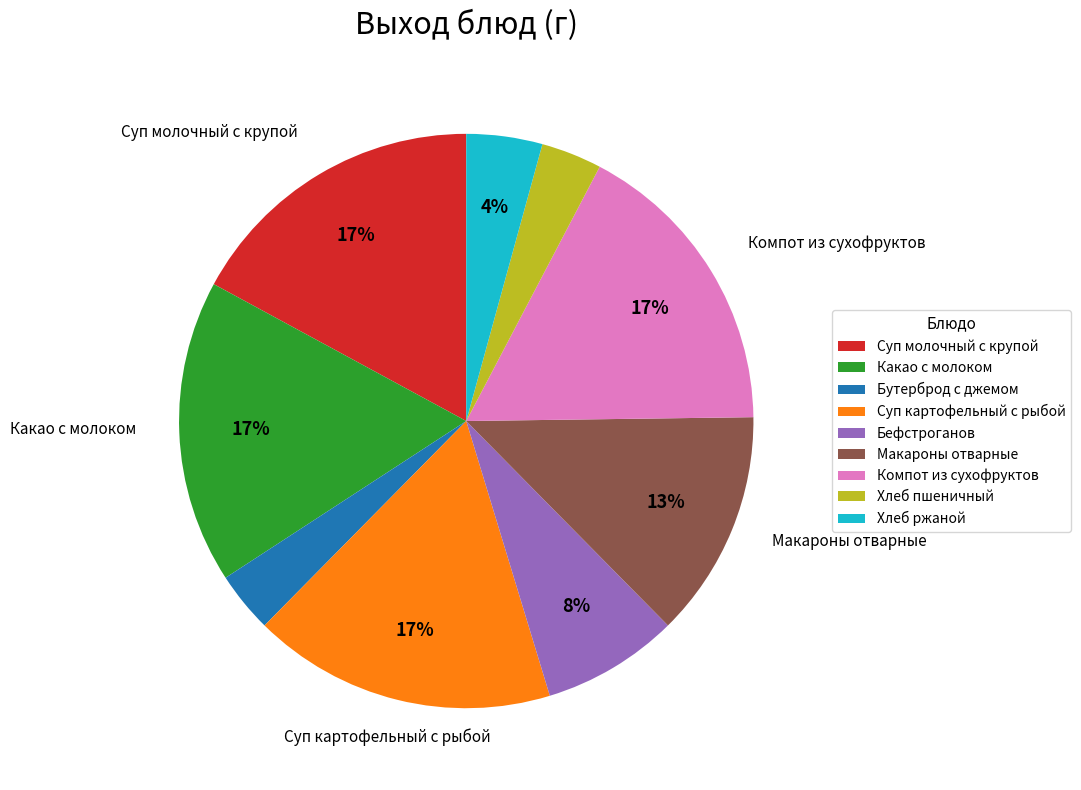

Between Хлеб ржаной and Хлеб пшеничный, which is larger?

Хлеб ржаной